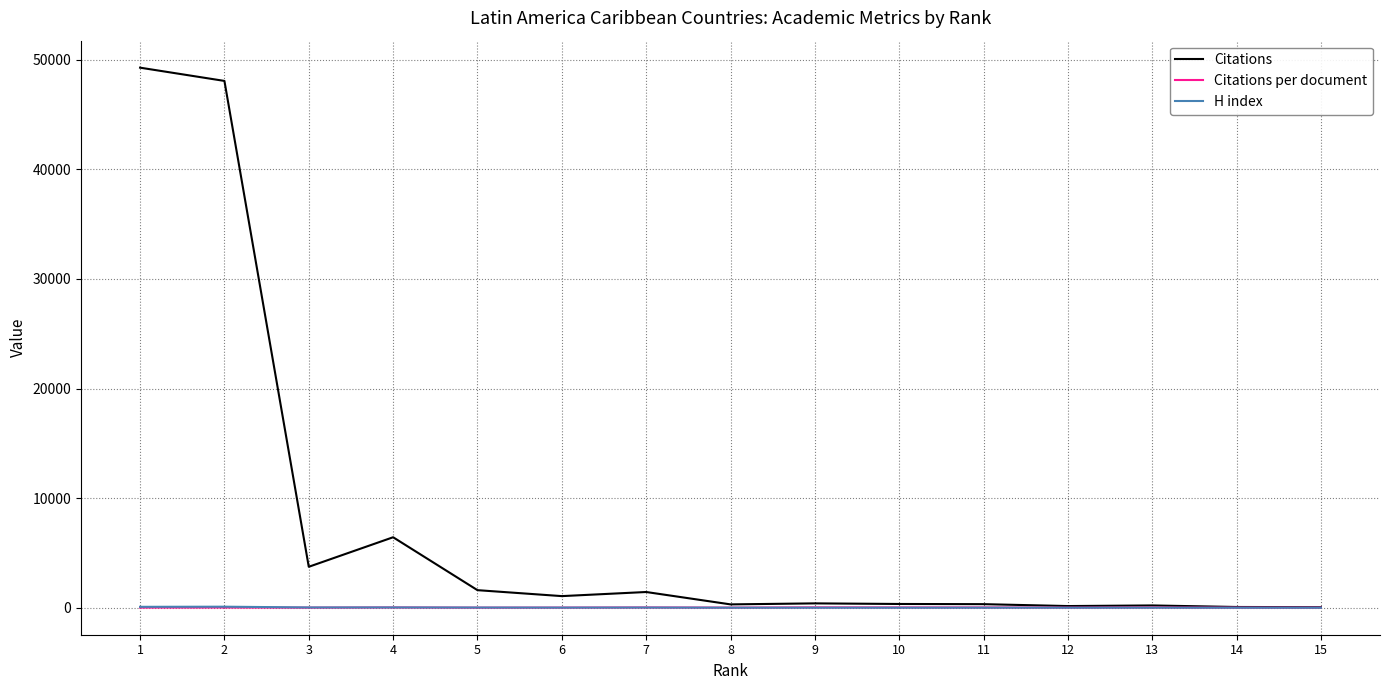

Which series has the widest spread of values?

Citations